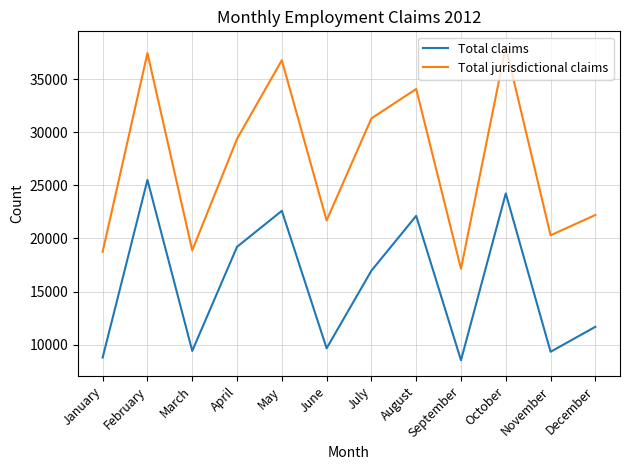

Is the value of Total claims at November greater than the value of Total jurisdictional claims at December?

No